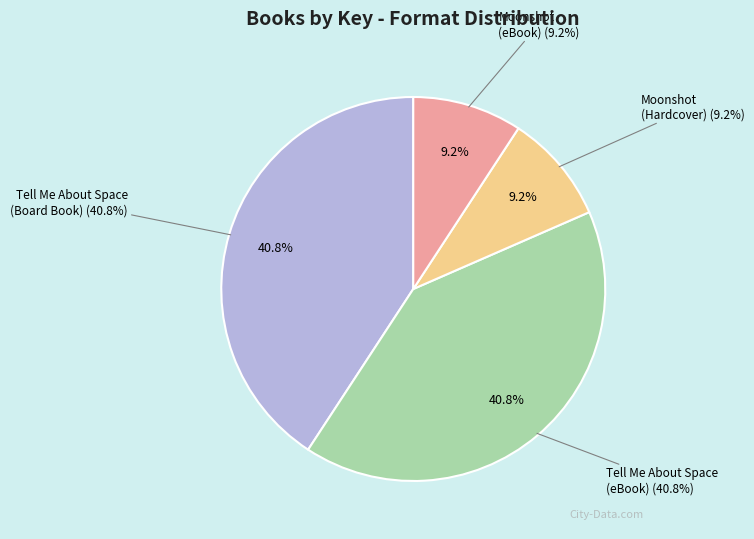

How much of the chart is everything except Moonshot (Hardcover)?

90.8%